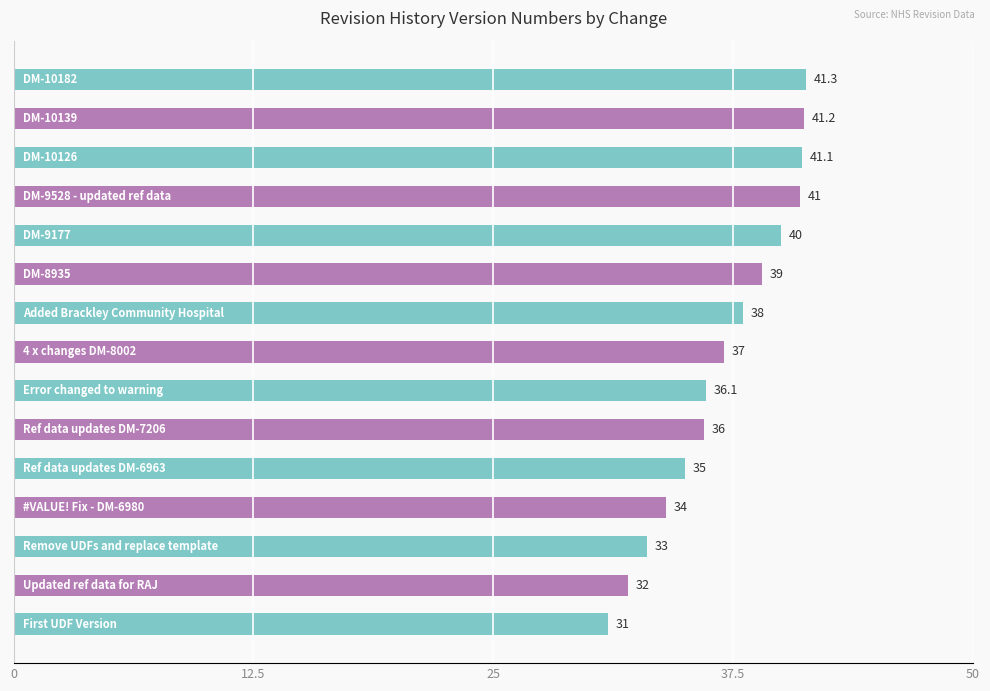

What is the maximum value shown in the chart?

41.3